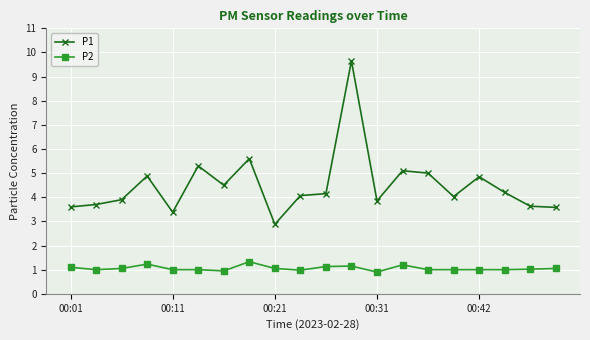

Which series has the largest range (max minus min)?

P1